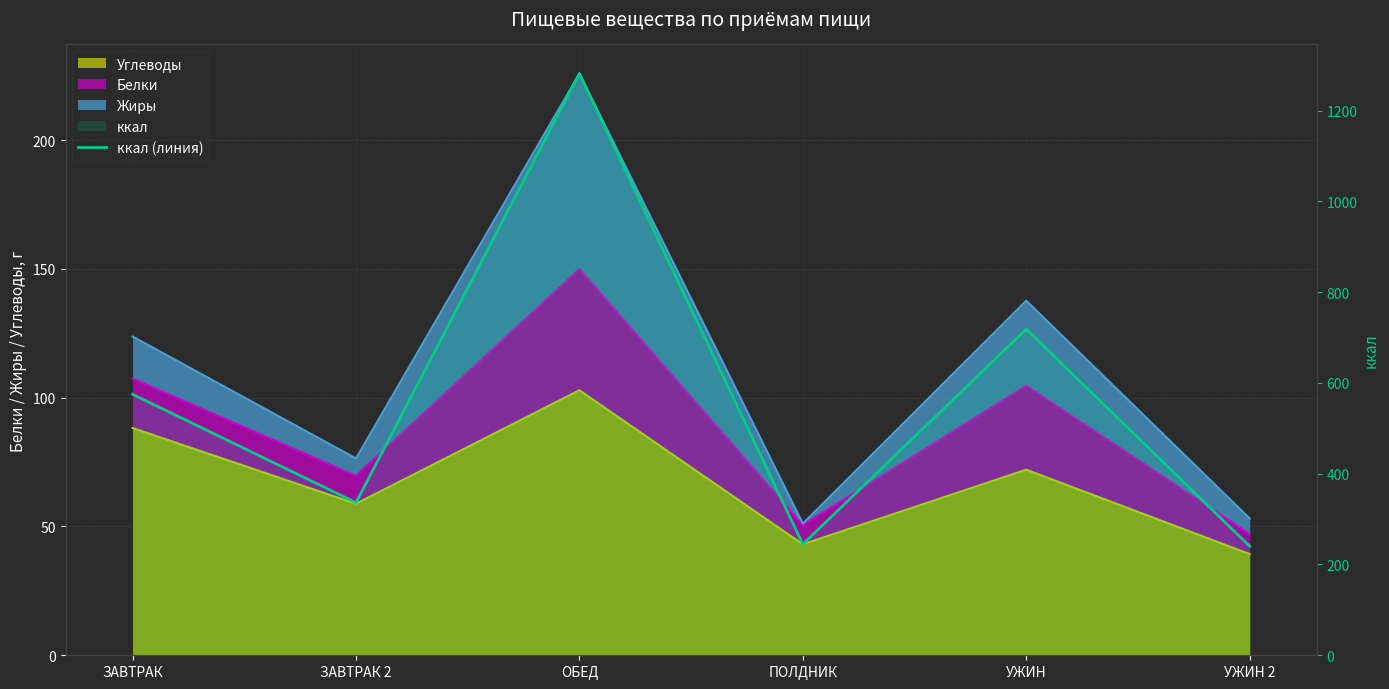

Reading left to right, extract all data points from this chart.

575.1	336.4	1281.7	244.7	718.4	240.3